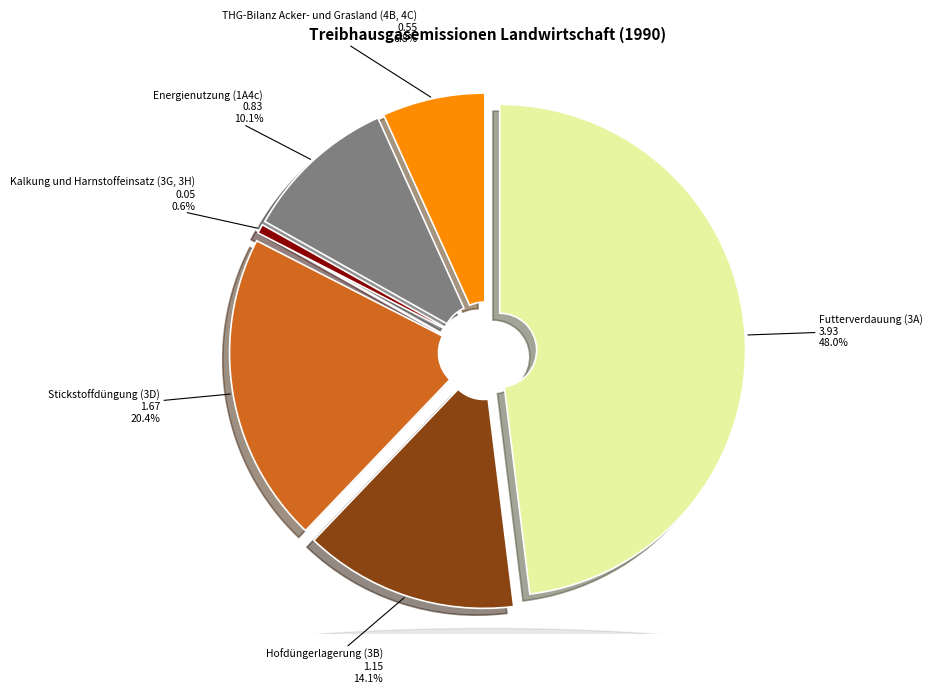

What percentage is NOT represented by Stickstoffdüngung (3D)?

79.6%